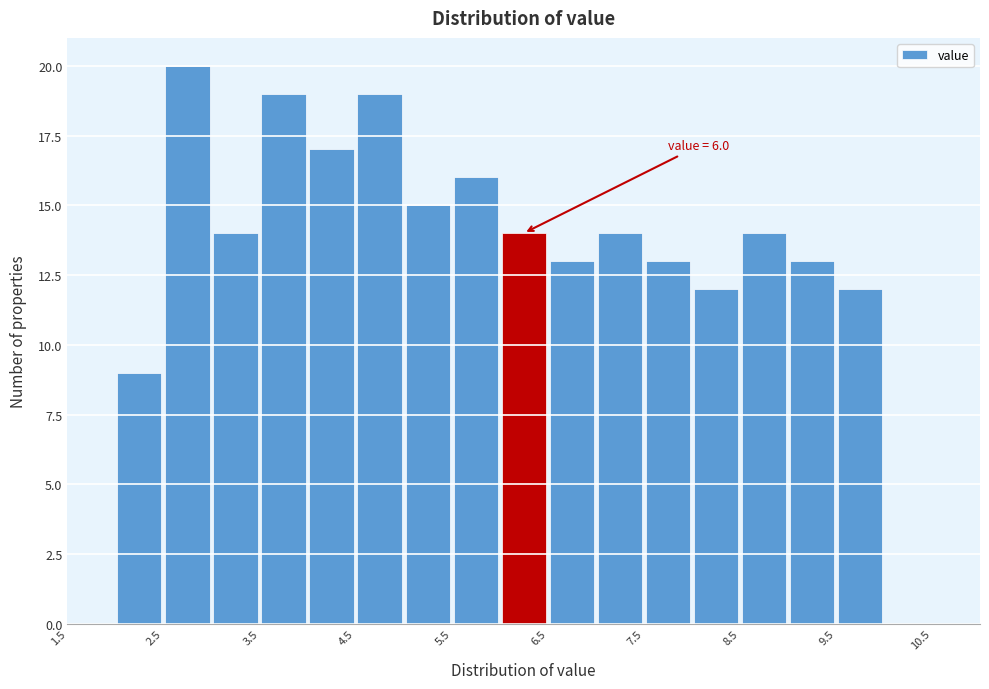

Which range on the x-axis has the tallest bar?

2.5 to 3.0